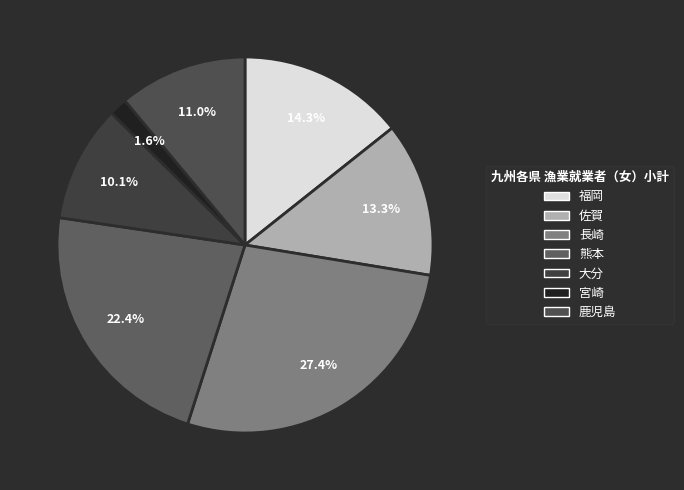

To the nearest percent, what is the difference between the largest and smallest slice percentages?

26%